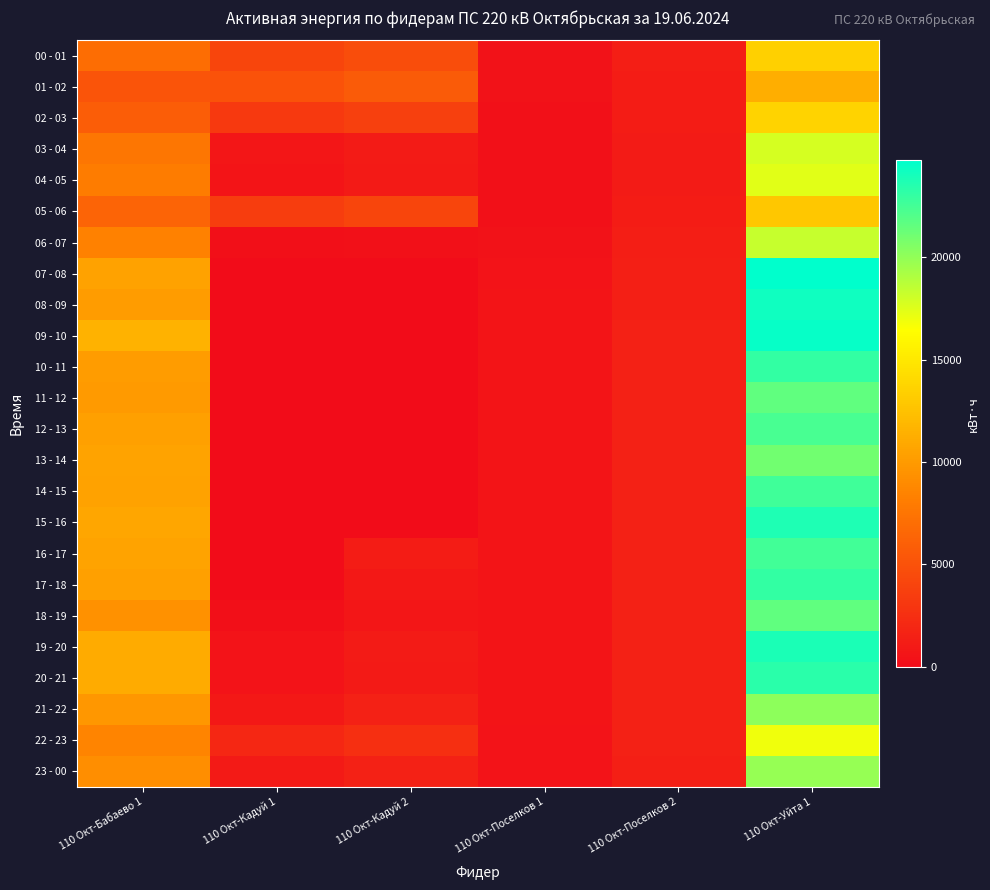

Count the number of data series in this chart.

24